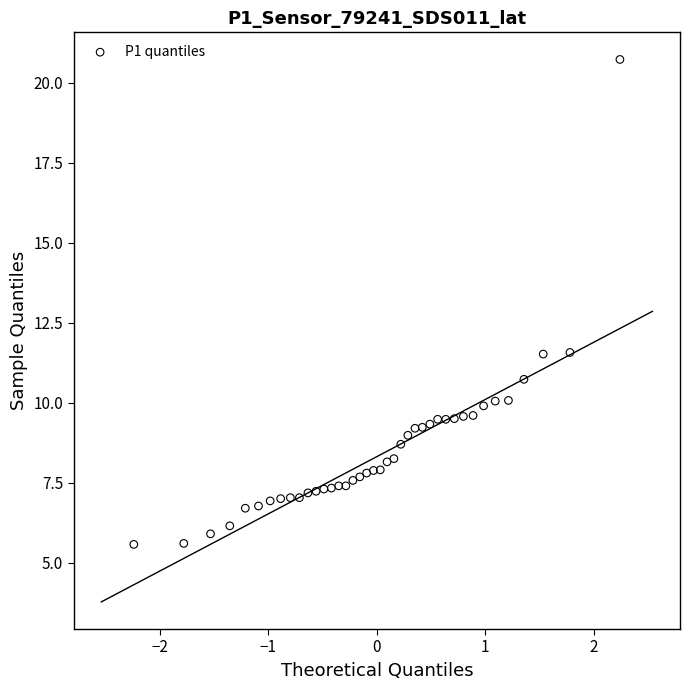

What is the range of Y values (max minus min)?

15.2